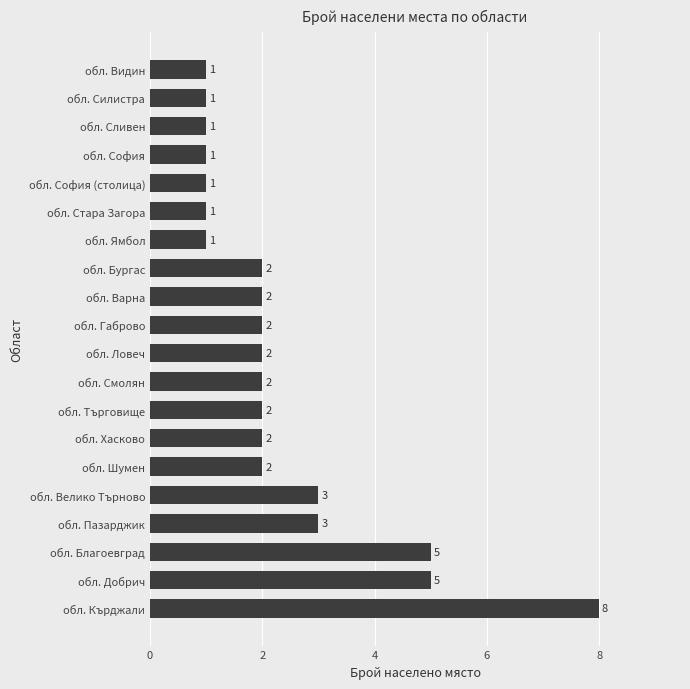

The value at обл. София is 0. True or false?

False